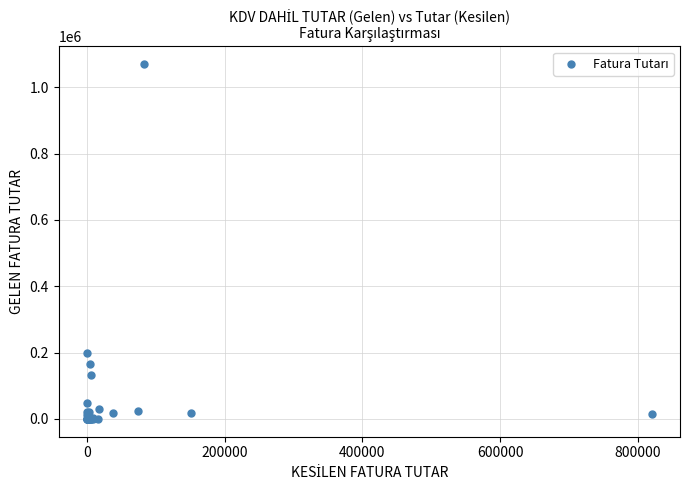

What Y value in the scatter plot is closest to 535000?

197697.5